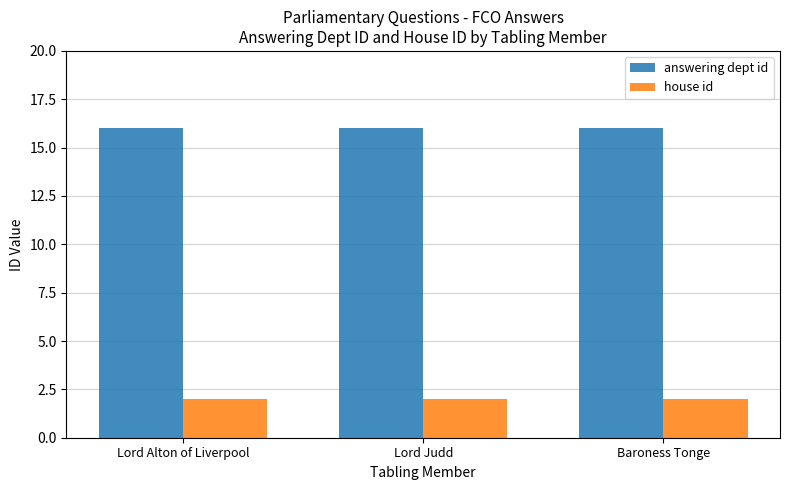

Rank the series by their maximum value, from highest to lowest.

answering dept id, house id